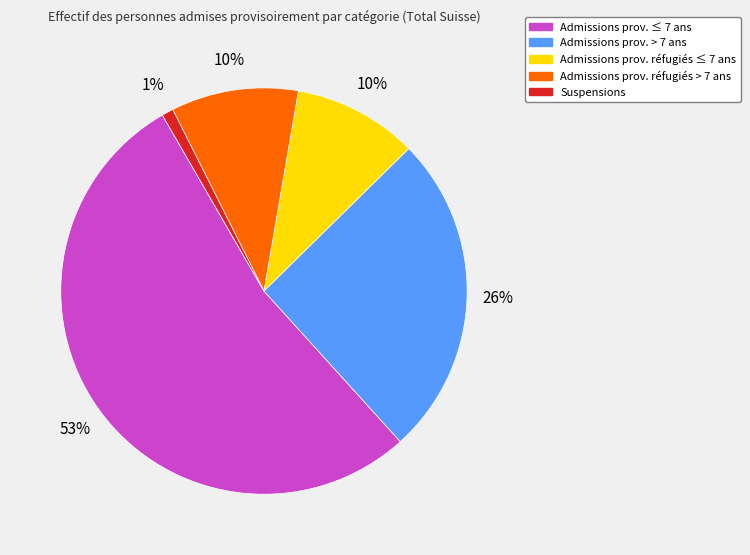

How many slices are in this pie chart?

5